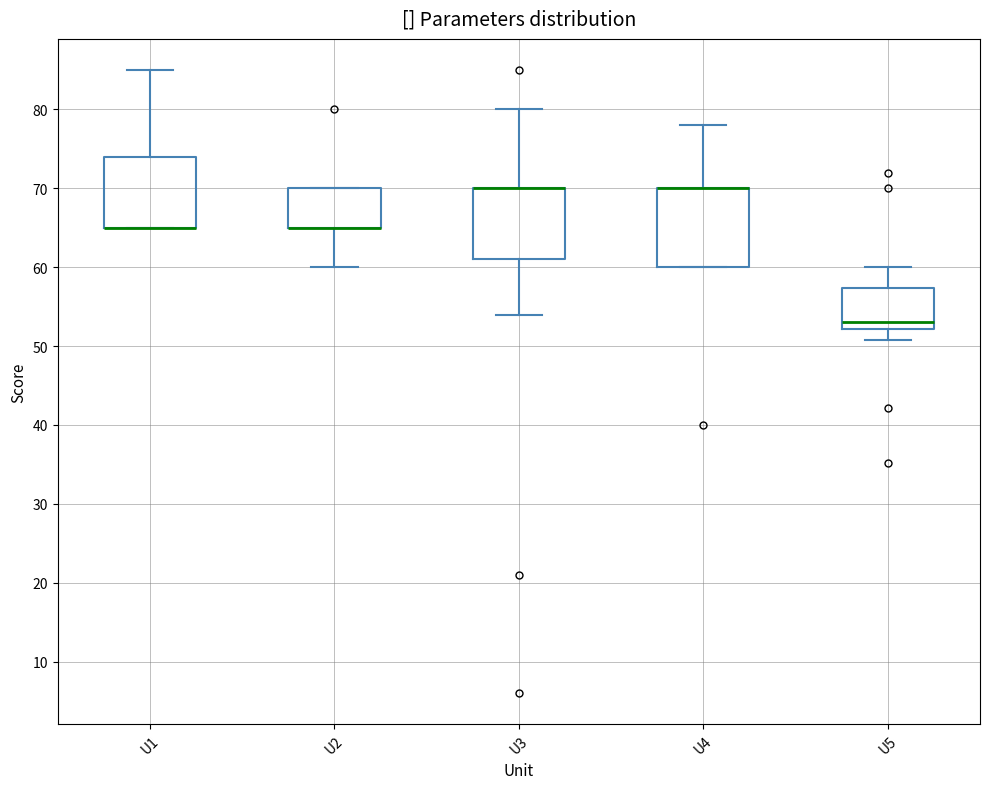

Reading left to right, transcribe this box plot: for each box, give where its median line is, the range the box spans, and where its two whiskers end, as read against the y-axis. The values are not printed on the chart, so give them approximately, as read against the axis.

U1: median 65 (drawn on the box's lower edge), box 65 to 74, whiskers 65 to 85
U2: median 65 (drawn on the box's lower edge), box 65 to 70, whiskers 60 to 70
U3: median 70 (drawn on the box's upper edge), box 61 to 70, whiskers 54 to 80
U4: median 70 (drawn on the box's upper edge), box 60 to 70, whiskers 60 to 78
U5: median 53, box 52 to 57, whiskers 51 to 60